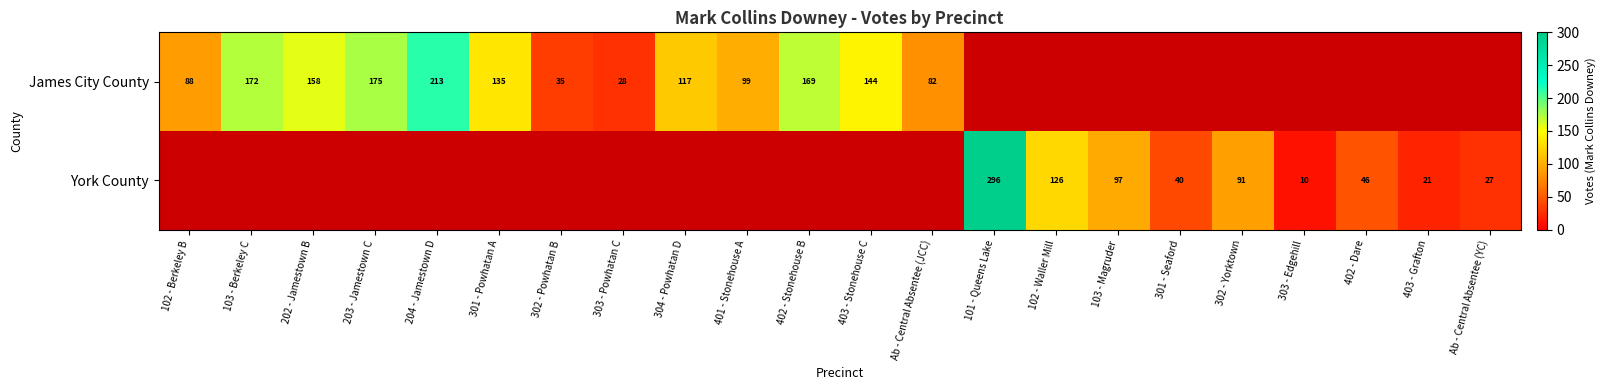

What is the spread (max minus min) of values at 102 - Waller Mill?

126